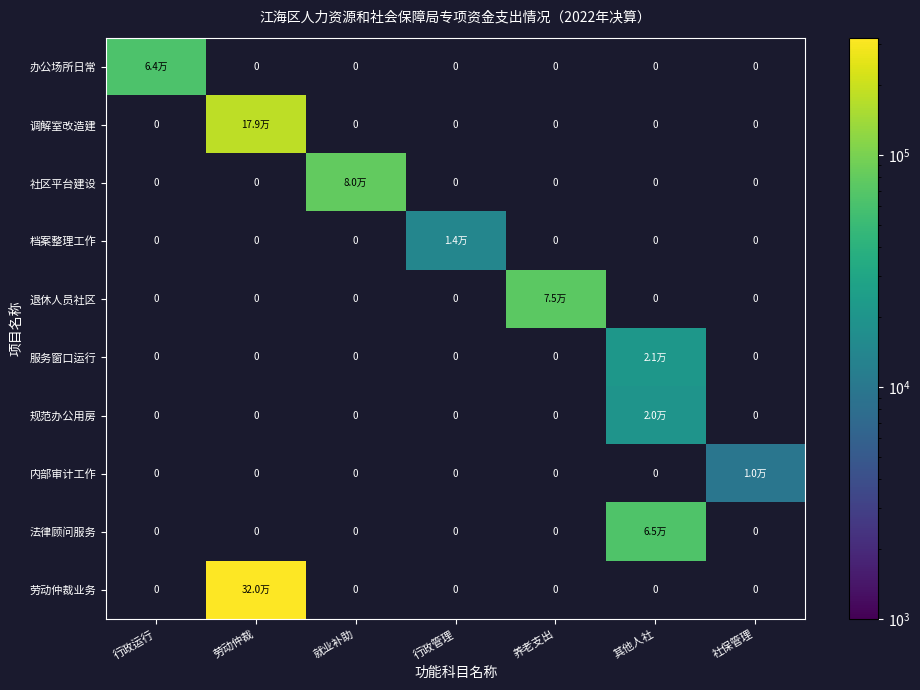

Count the number of data series in this chart.

10